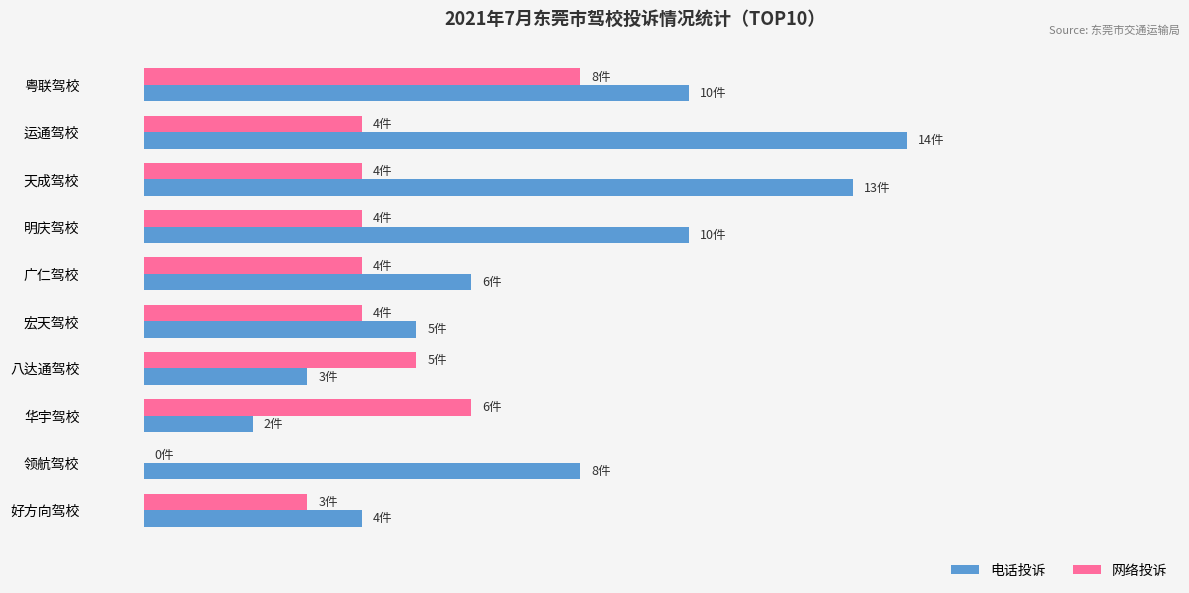

Are the bars grouped side by side (vs. stacked)?

Yes